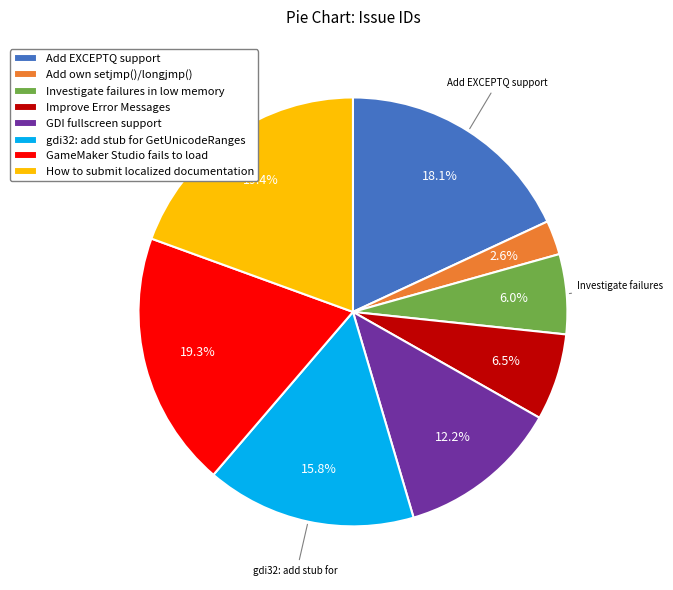

How many slices are in this pie chart?

8